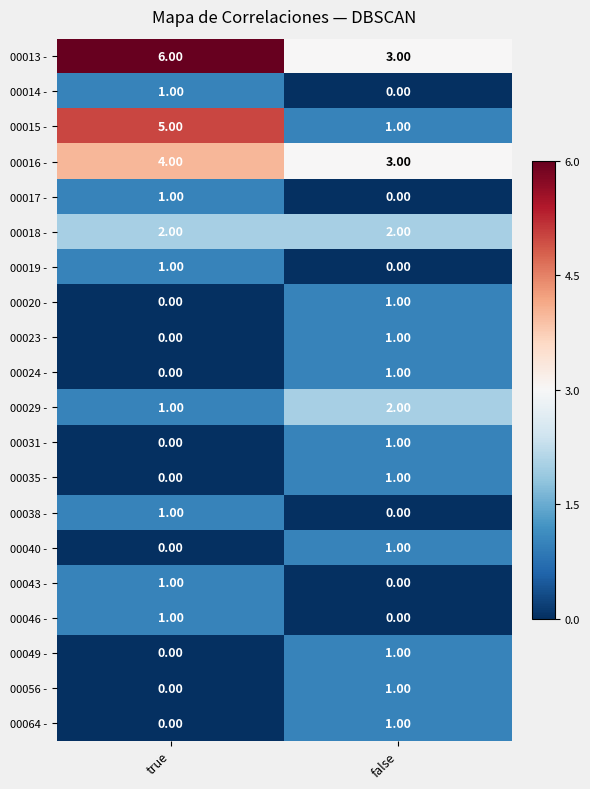

Which series has the widest spread of values?

00015 -